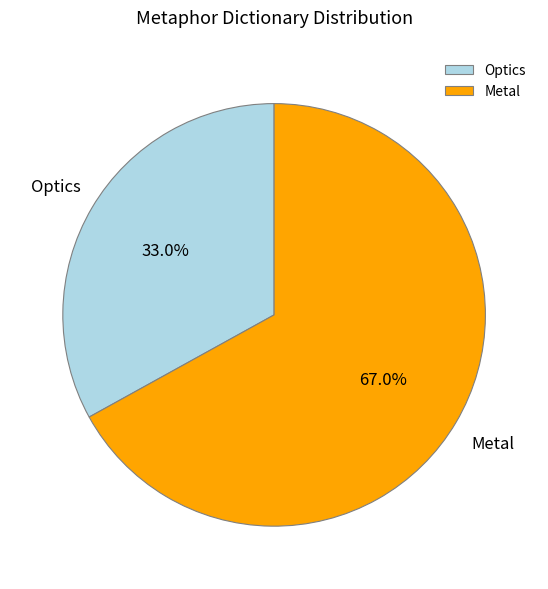

True or false: Optics accounts for 33% of the total.

True